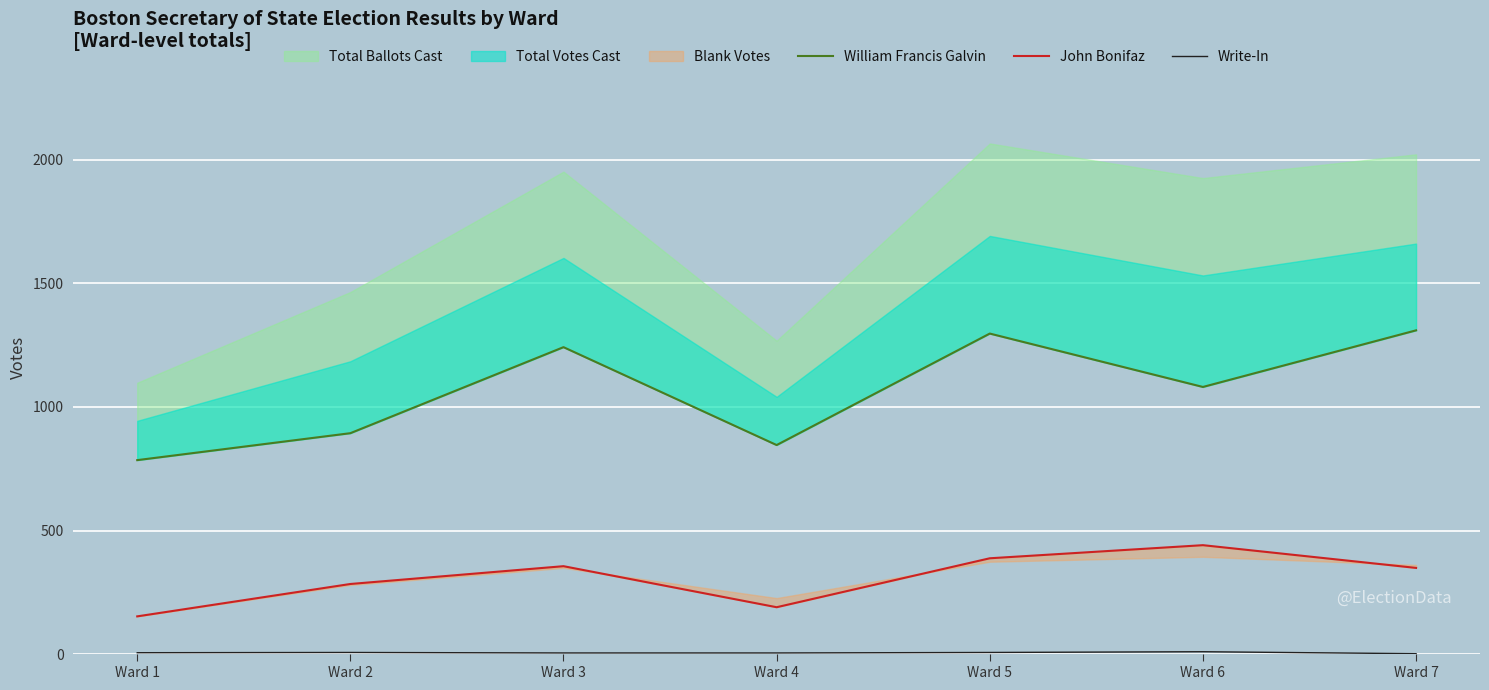

Is the value of William Francis Galvin at Ward 1 greater than the value of John Bonifaz at Ward 7?

Yes